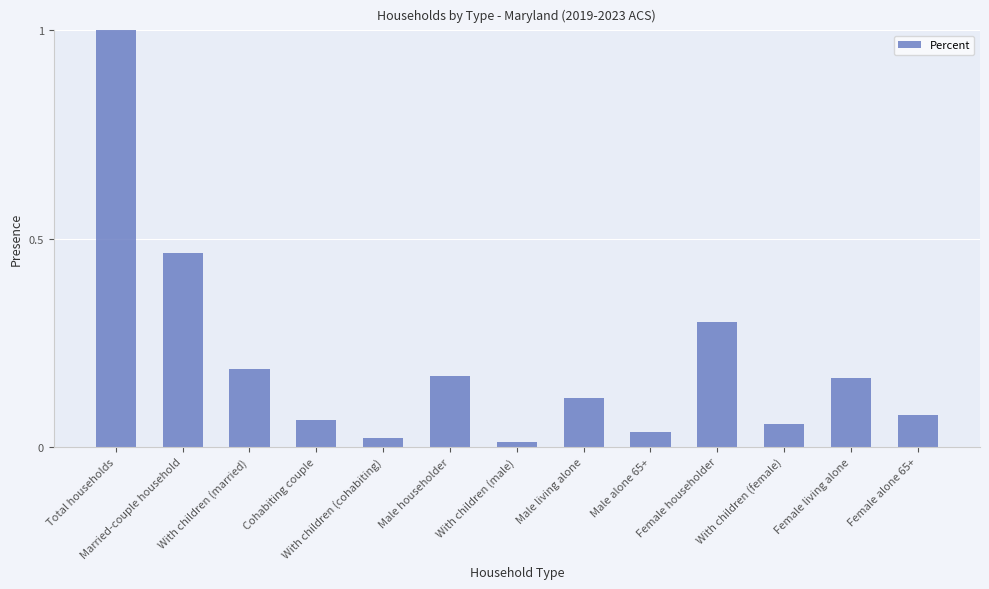

Is it true that the value at Male householder is 0.1?

False